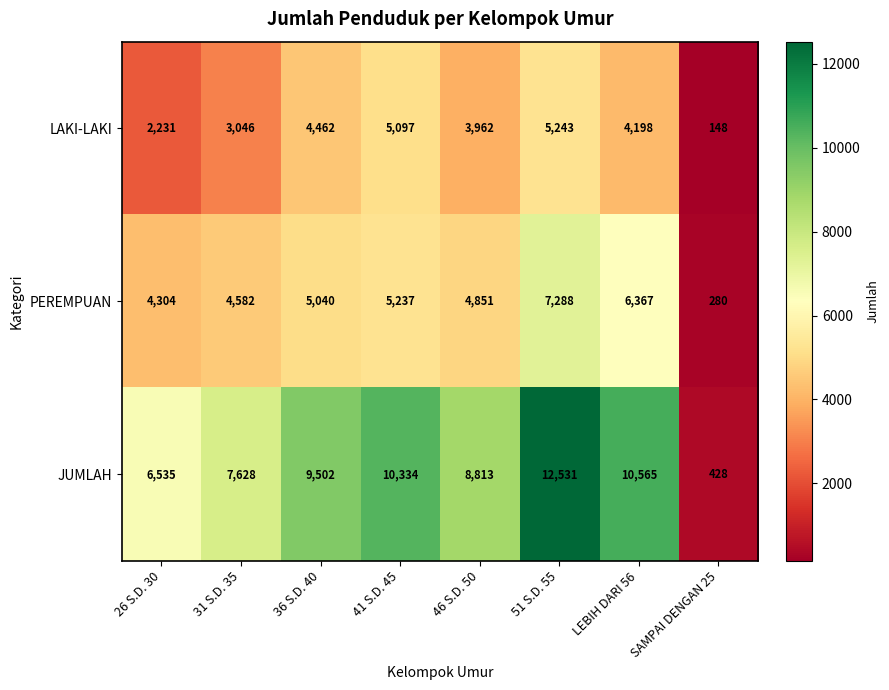

At 26 S.D. 30, list the series in order from smallest to largest.

LAKI-LAKI, PEREMPUAN, JUMLAH